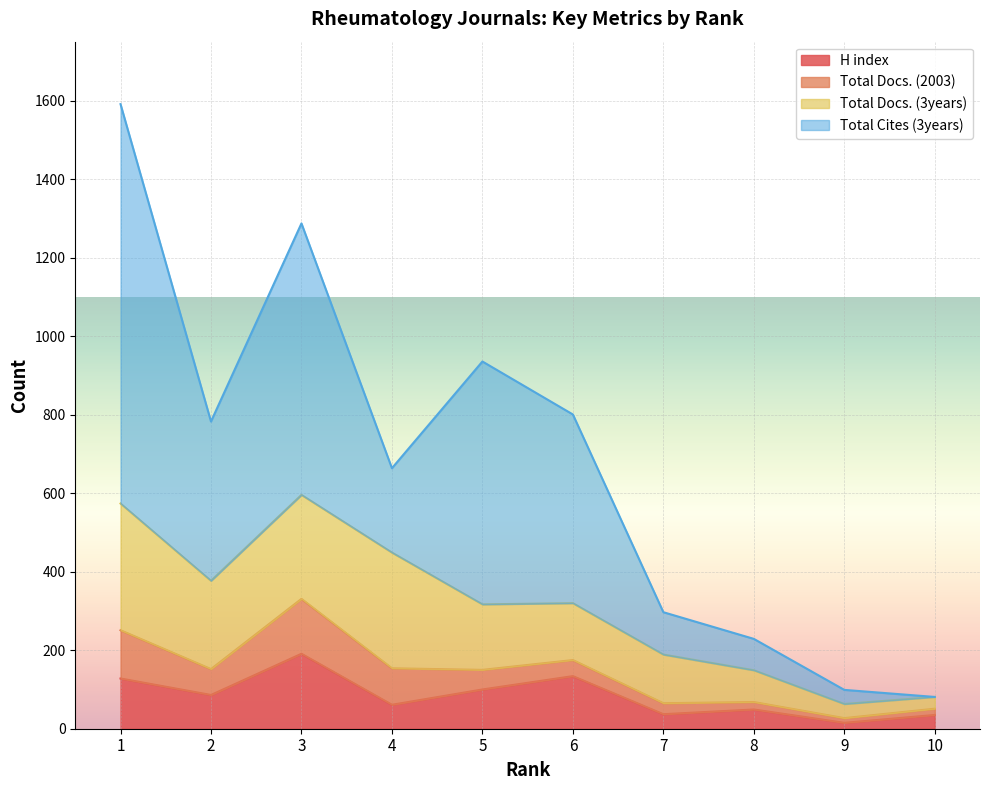

What are all the series names shown in the legend?

H index, Total Docs. (2003), Total Docs. (3years), Total Cites (3years)